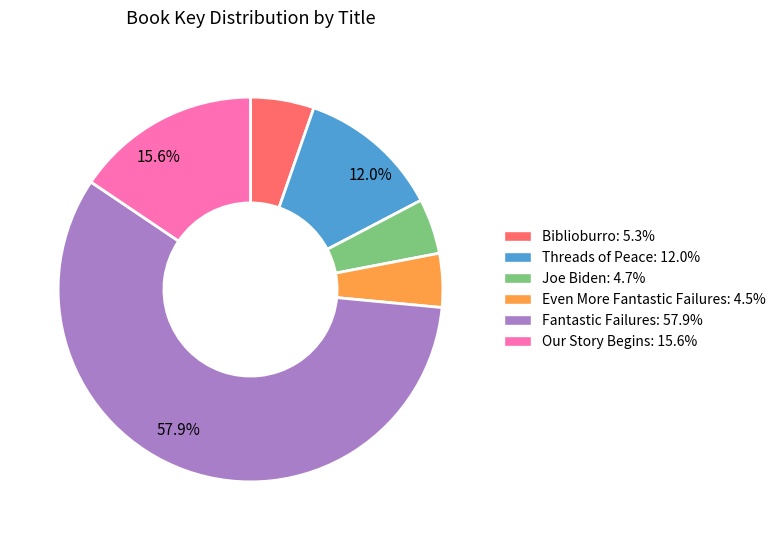

Does any single category account for the majority?

Yes